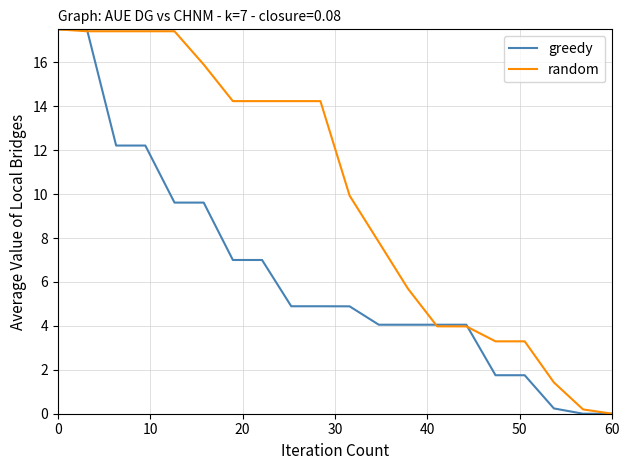

Rank the series by their average value, from lowest to highest.

greedy, random